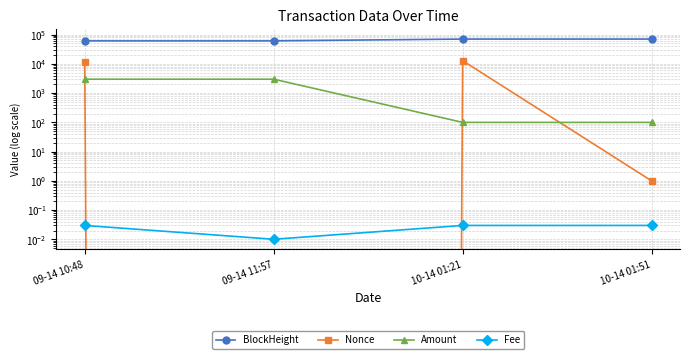

How many lines are shown in the chart?

4